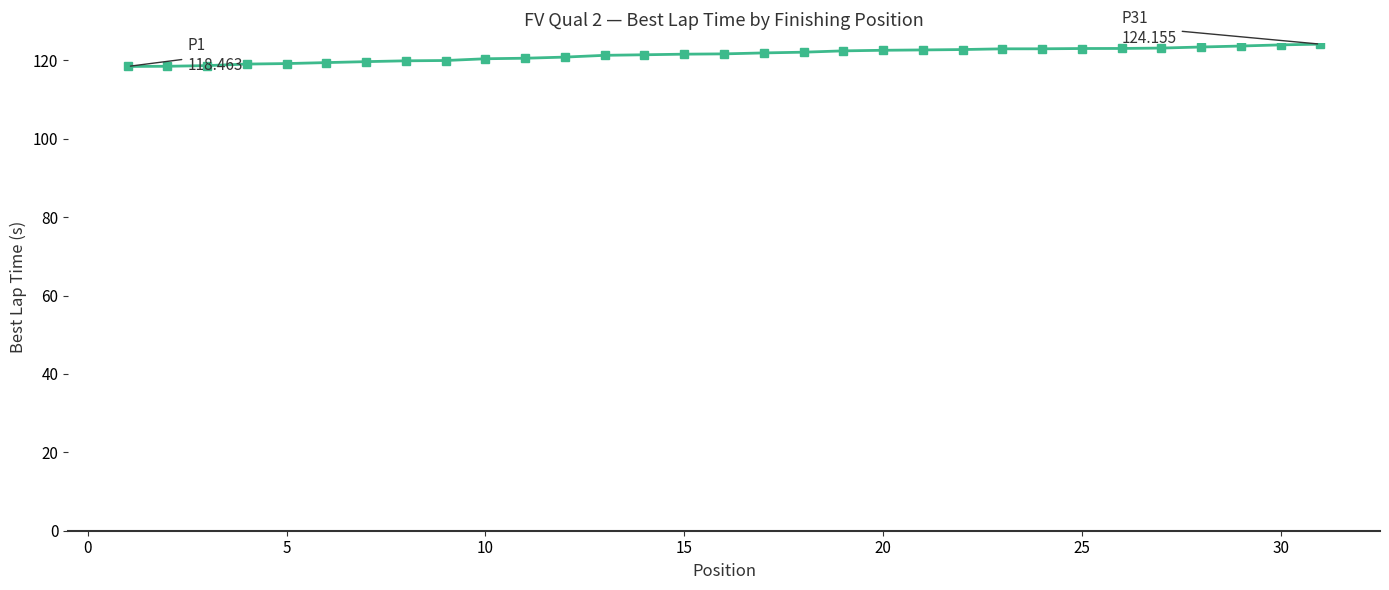

Count the number of data series in this chart.

1